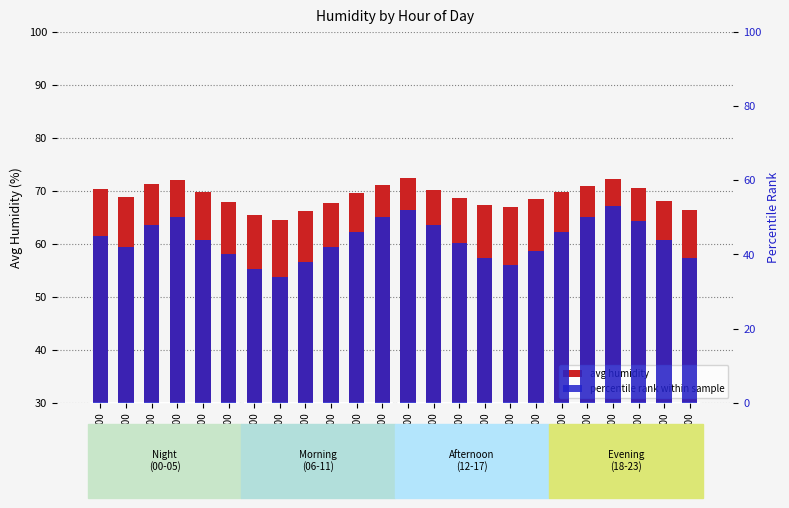

True or false: the data shows 65.4 at 06:00.

True